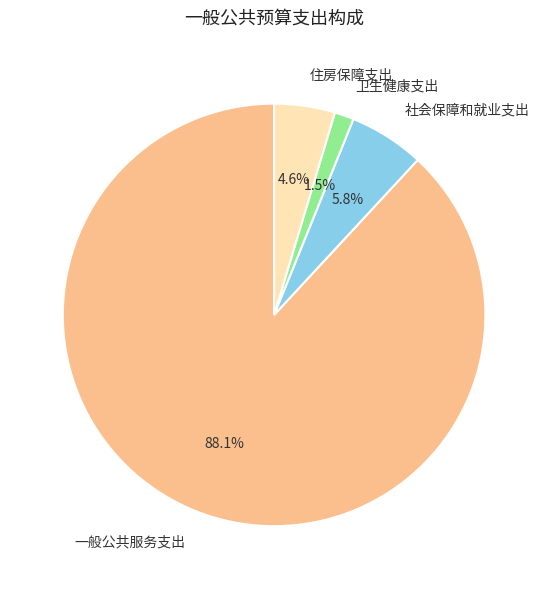

What is the majority slice?

一般公共服务支出